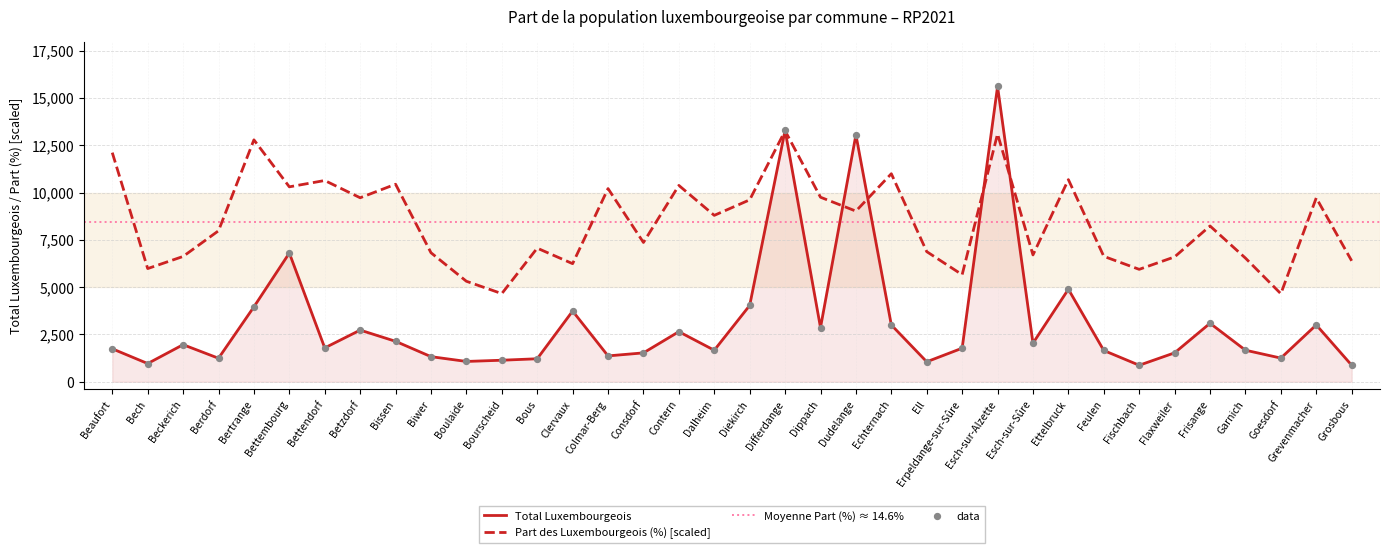

At how many categories does at least one series exceed 2111?

36